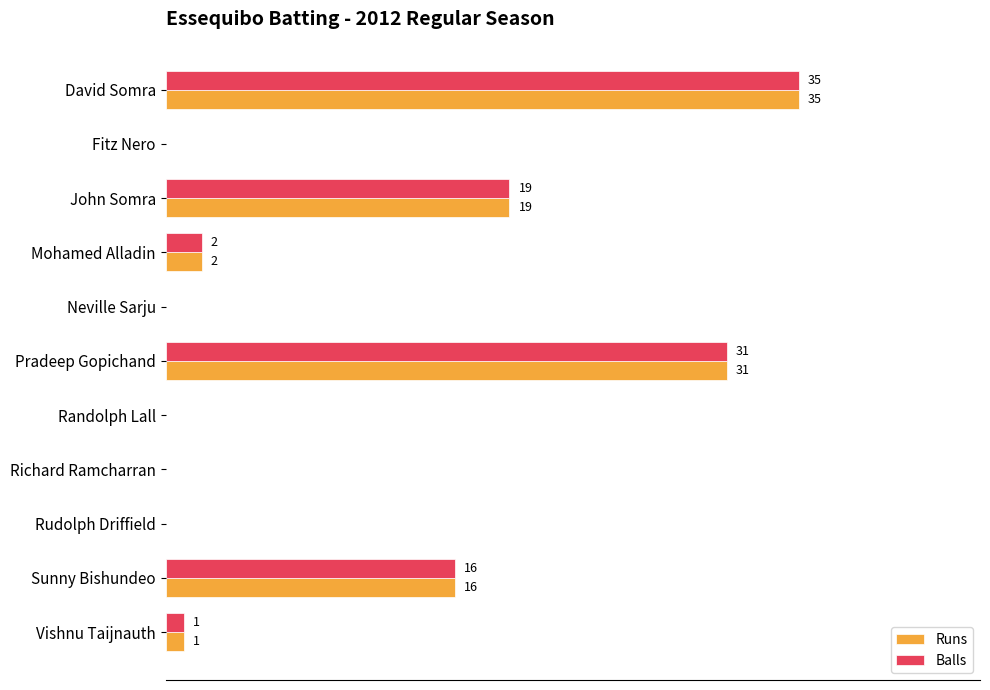

At which label is Balls closest to 17?

Sunny Bishundeo